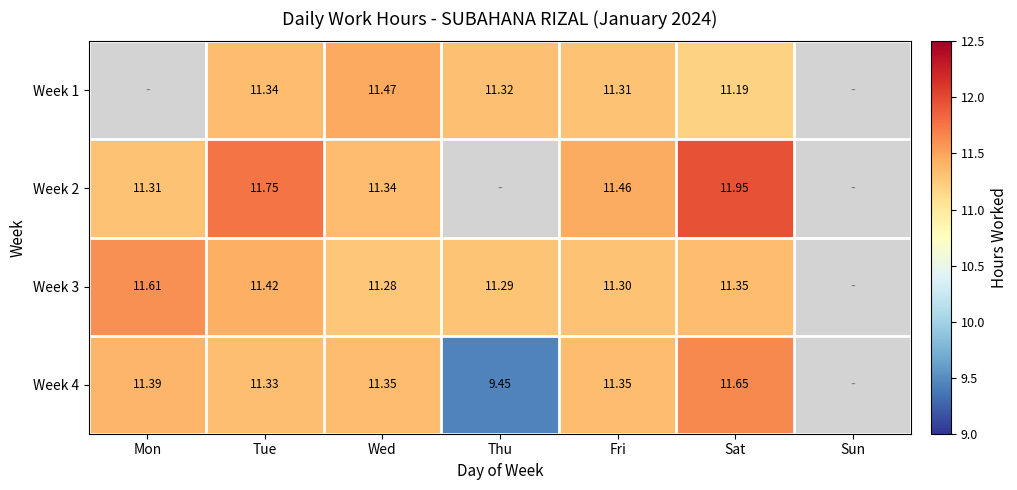

Is the value of Week 3 at Mon greater than the value of Week 2 at Mon?

Yes